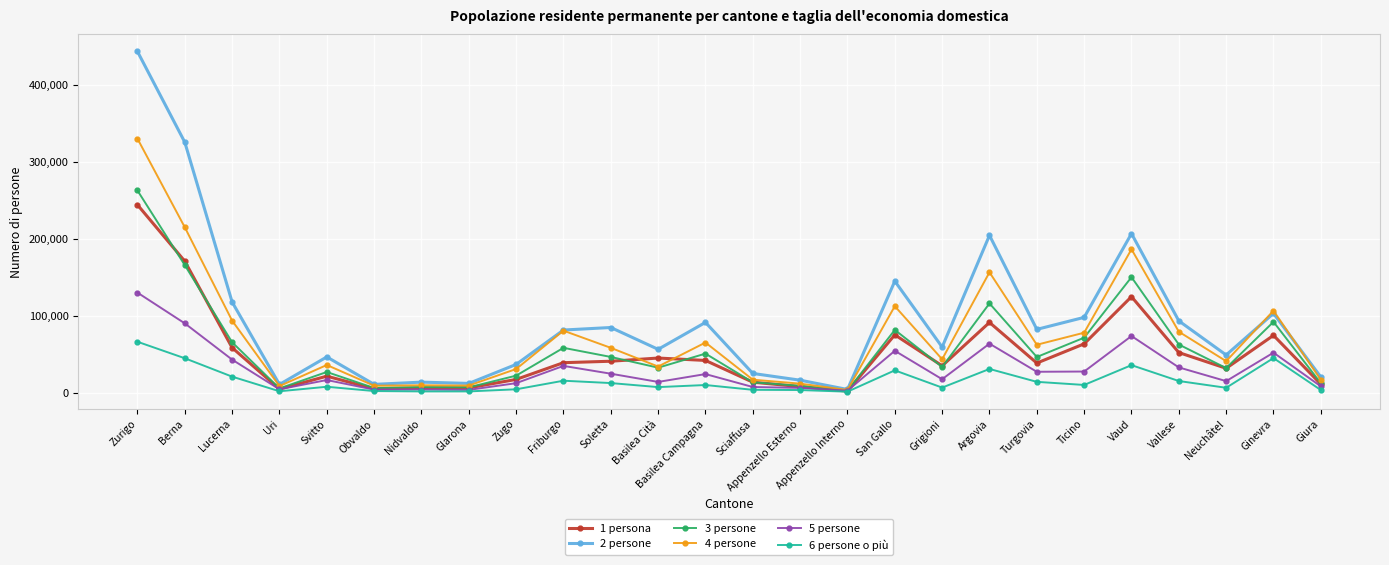

What is the difference between the highest and lowest values at Ginevra?

61486